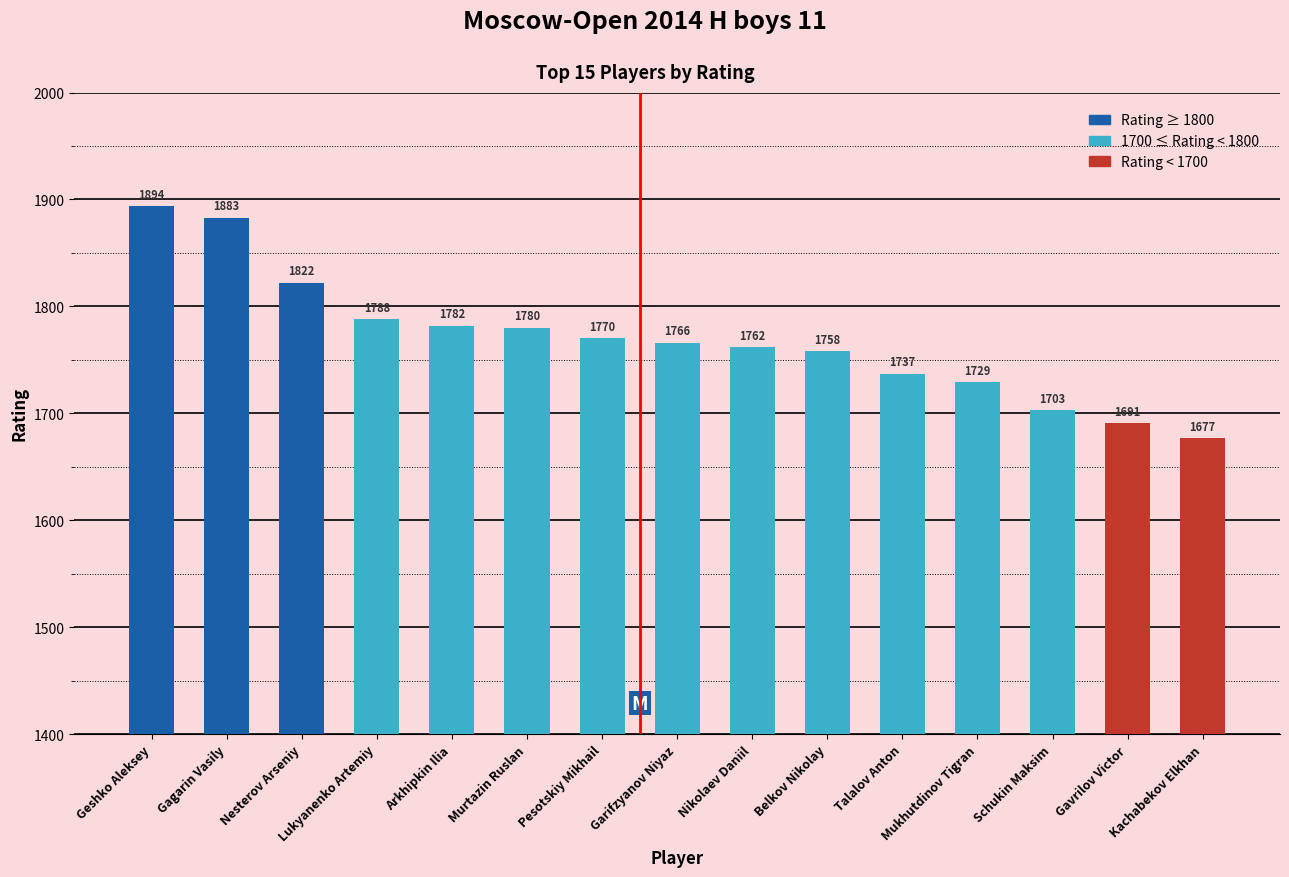

What is the label of the 12th bar from the right?

Lukyanenko Artemiy